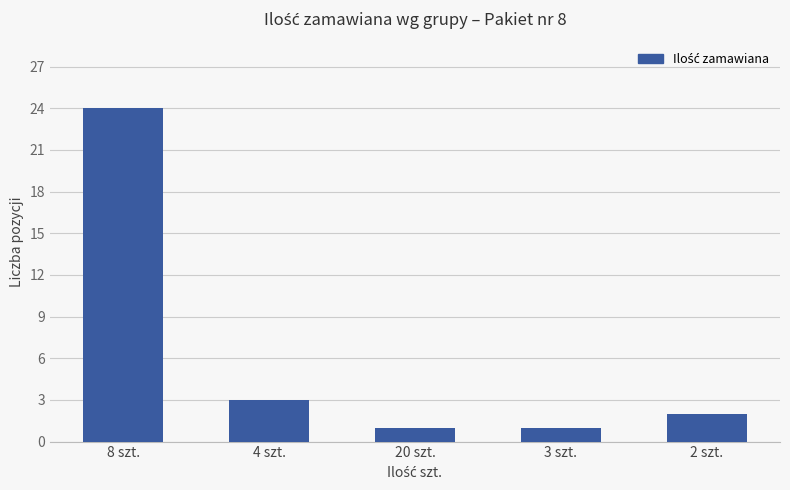

Does the chart contain any negative values?

No